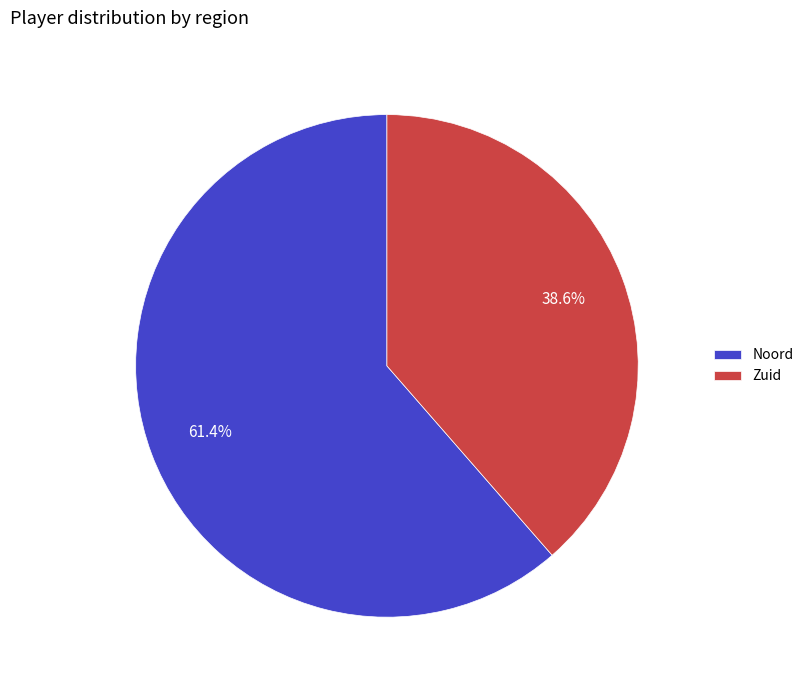

Which category has the smallest portion of the pie?

Zuid